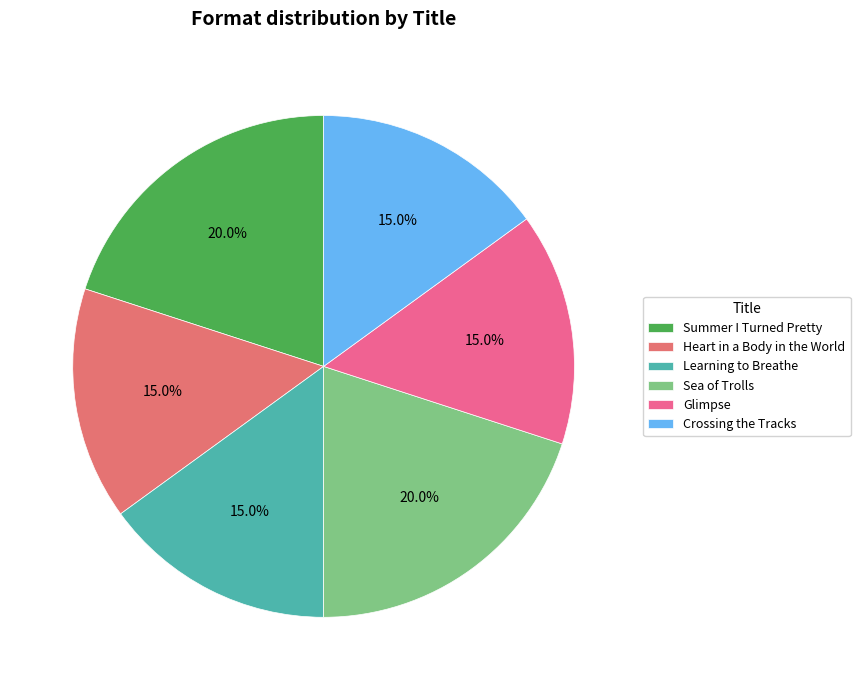

Does Learning to Breathe represent more than half of the total?

No